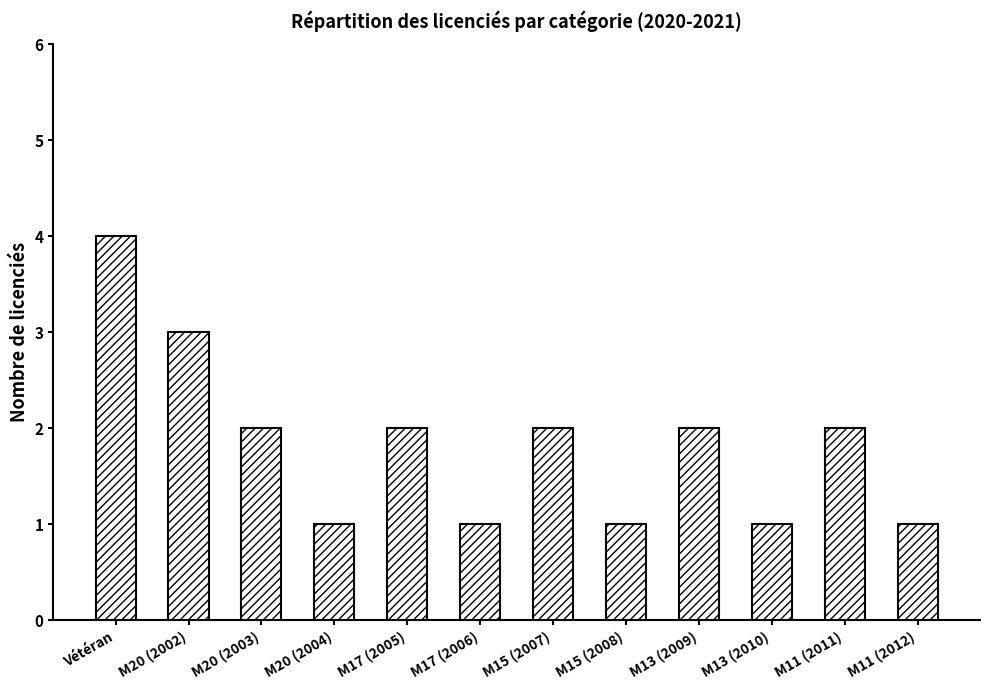

Is it true that the value at M17 (2005) is 2?

True